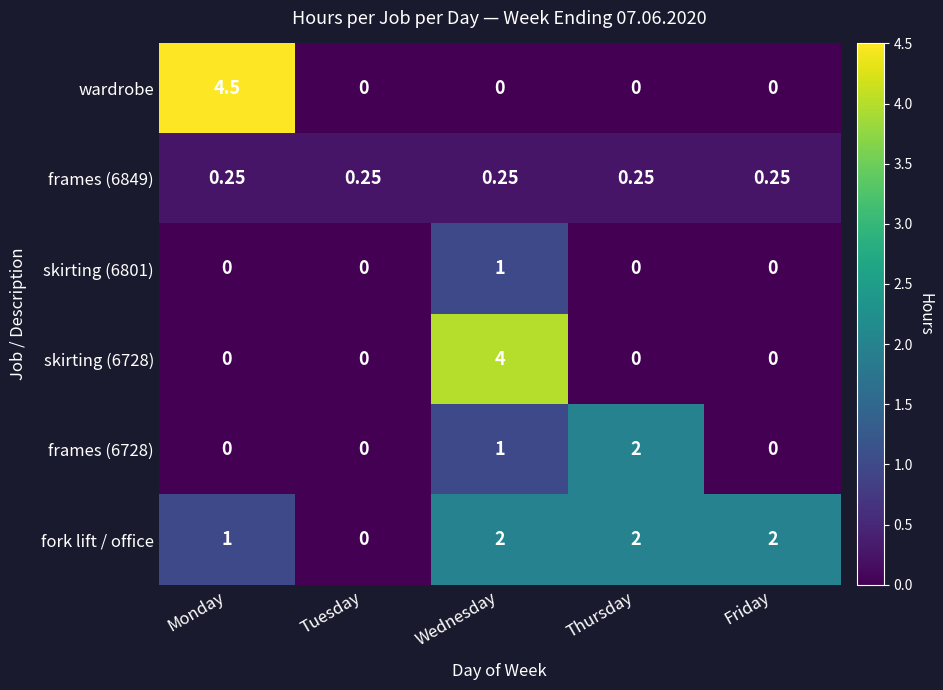

How many distinct data groups are displayed?

6